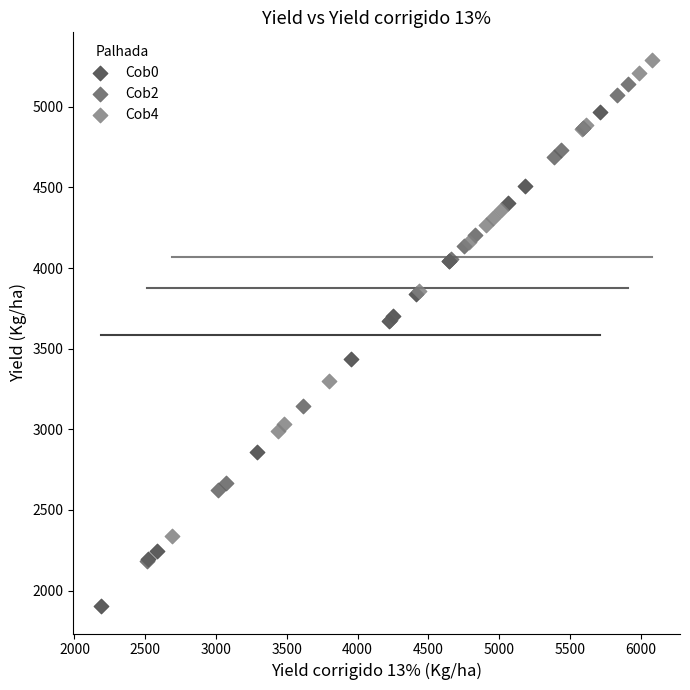

Which series reaches the maximum Y coordinate?

Cob4